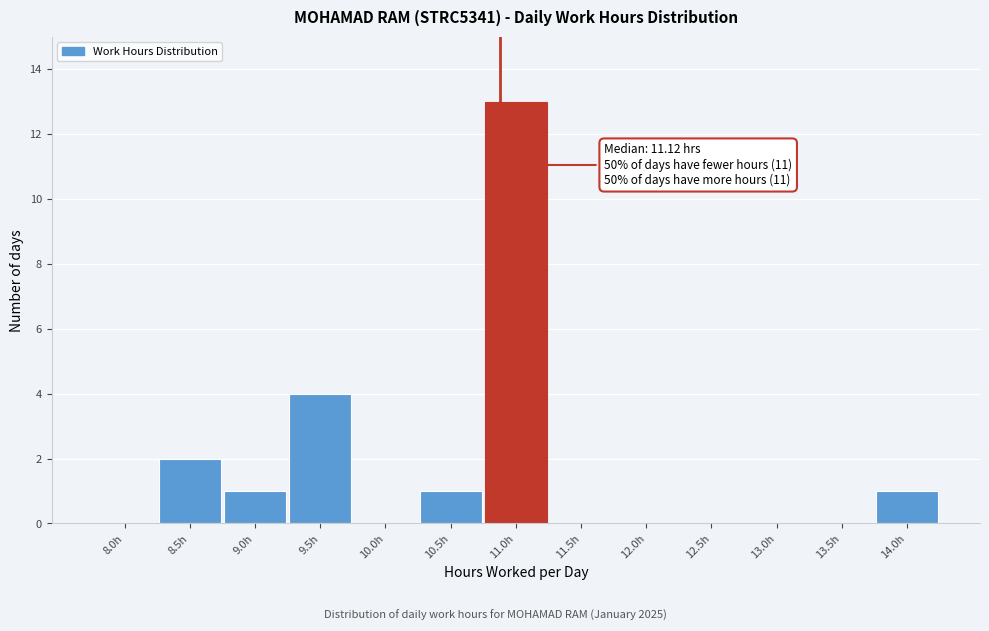

Reading left to right, transcribe all the data shown in this chart.

8.0h=0	8.5h=2	9.0h=1	9.5h=4	10.0h=0	10.5h=1	11.0h=13	11.5h=0	12.0h=0	12.5h=0	13.0h=0	13.5h=0	14.0h=1